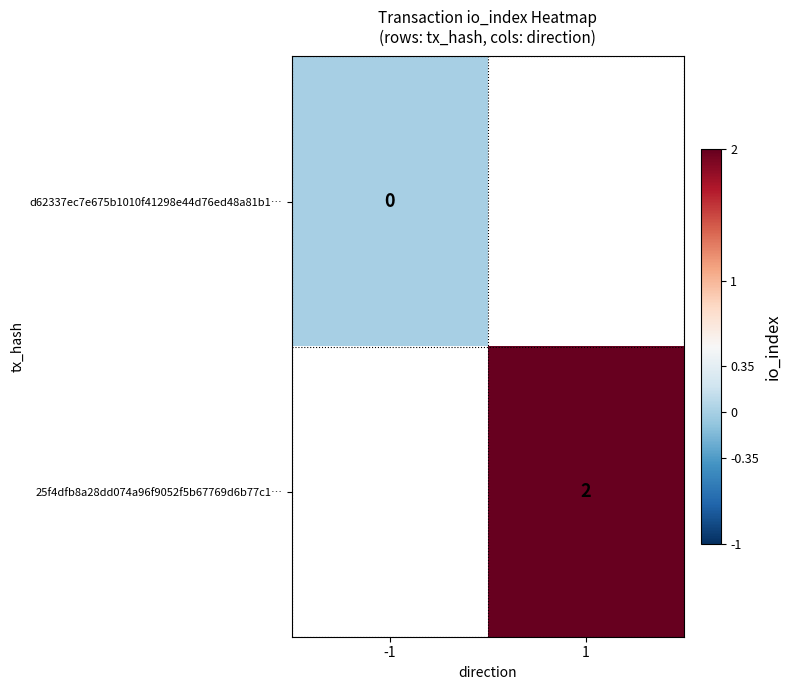

How many distinct data groups are displayed?

2